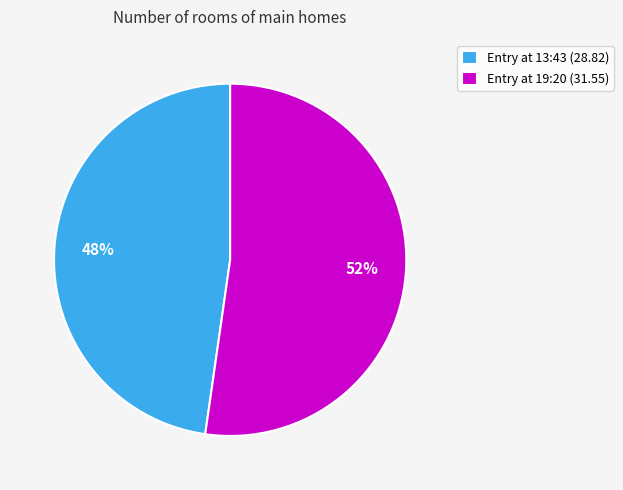

To the nearest percent, what percentage of the pie is Entry at 13:43 (28.82)?

48%